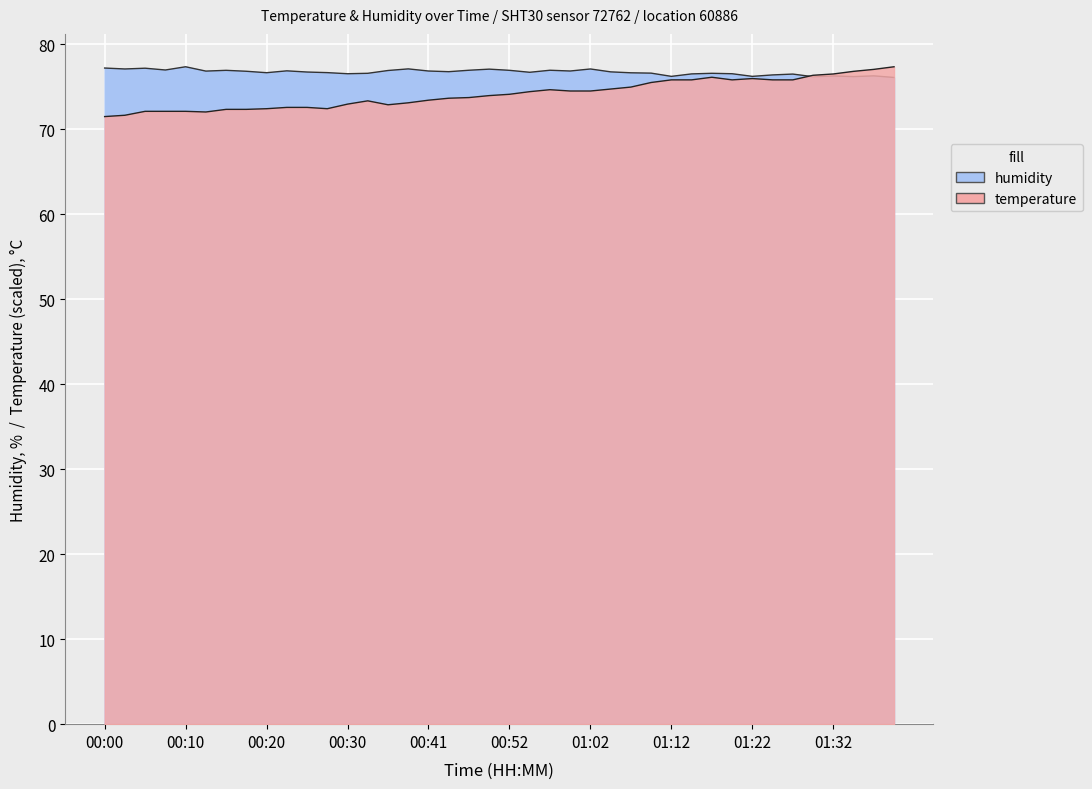

What is the approximate value of humidity at 01:37?

76.3